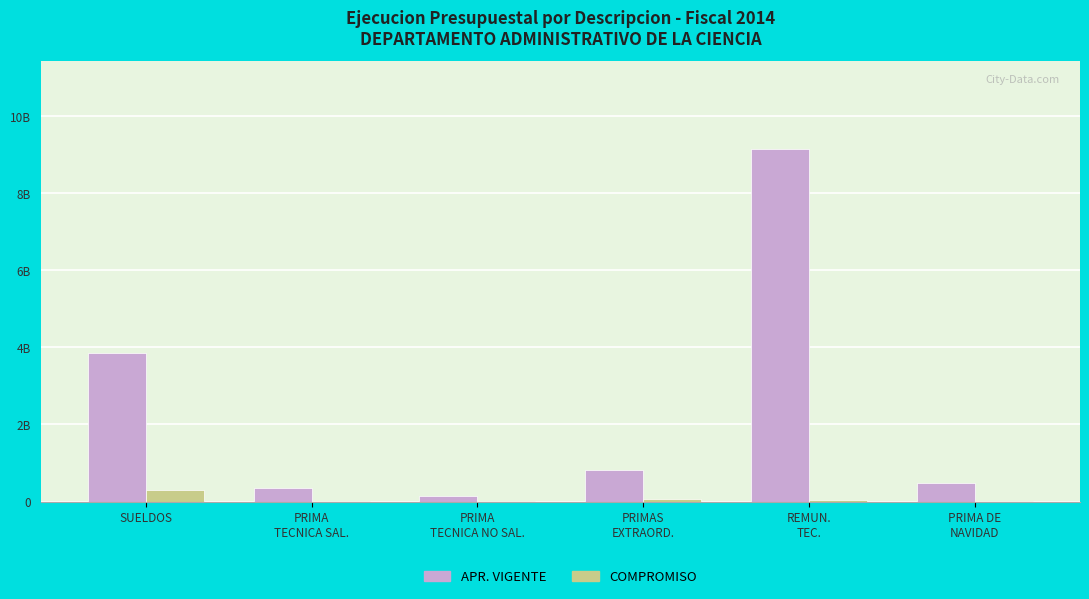

What are all the series names shown in the legend?

APR. VIGENTE, COMPROMISO